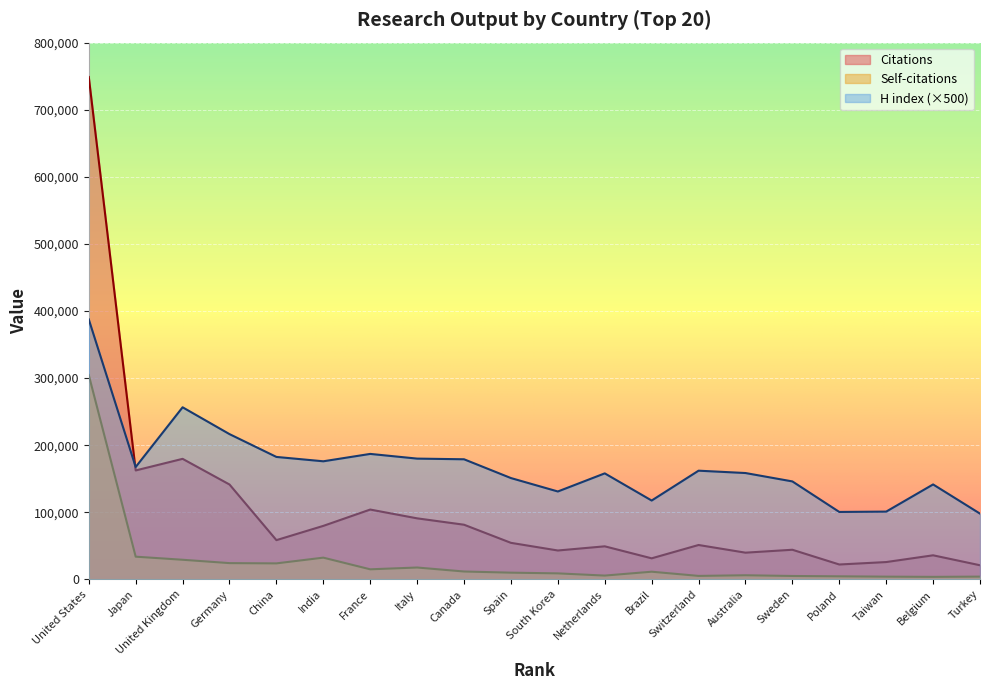

True or false: H index has more than 2 points higher than both neighbors.

True